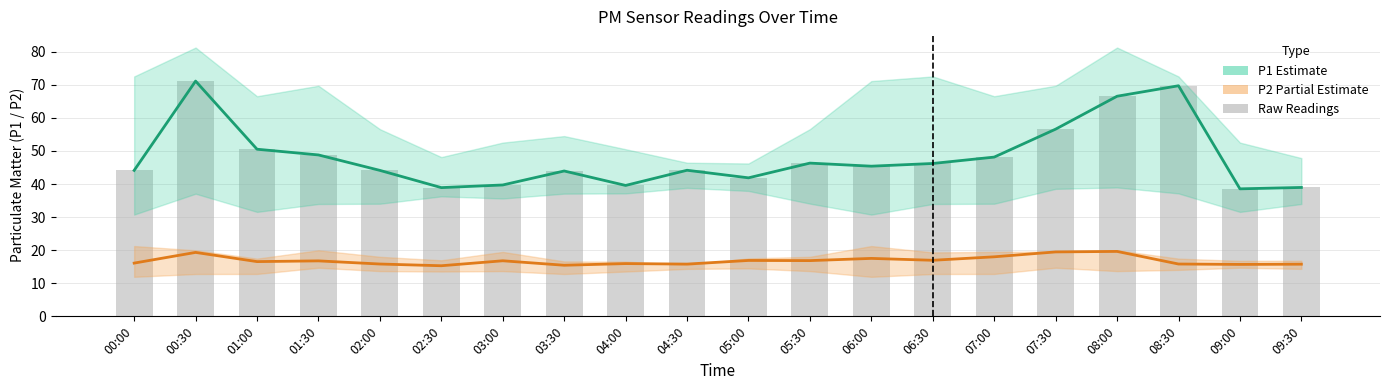

What is the difference between the P2 (PM2.5) values at 05:30 and 00:30?

2.5